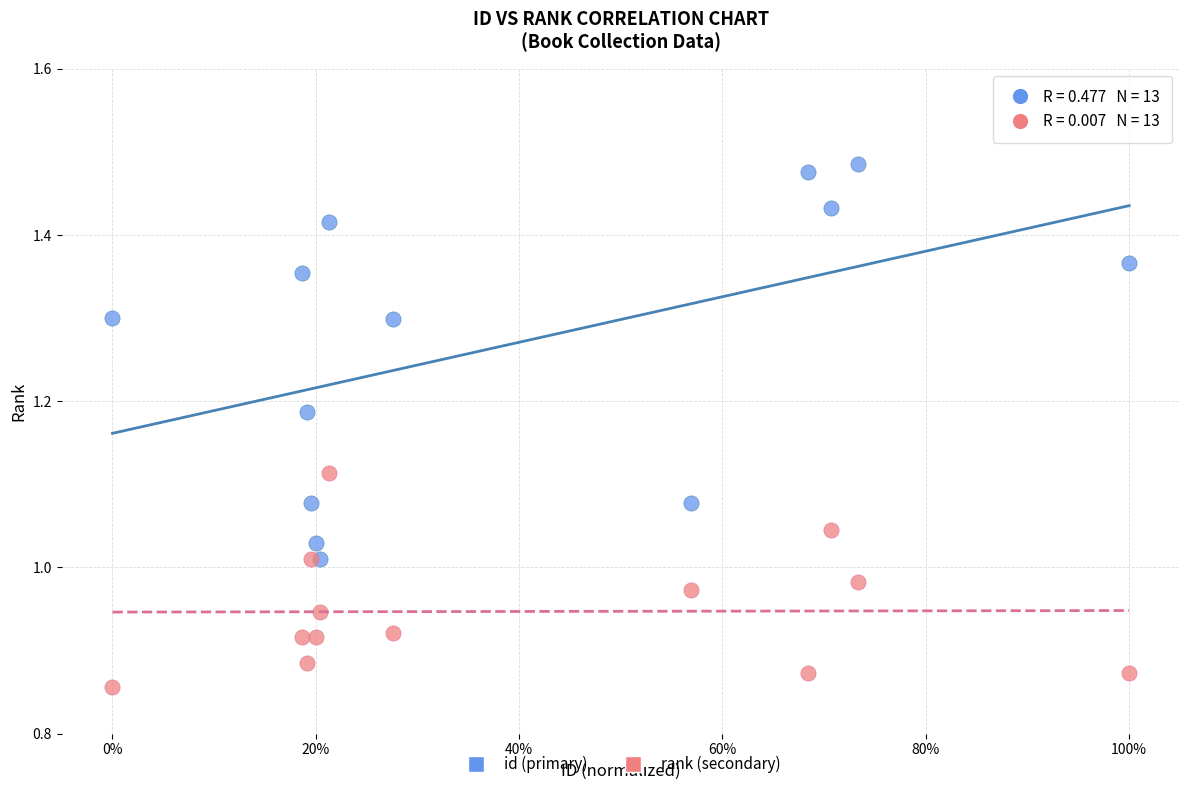

Which series reaches the maximum Y coordinate?

id (primary)